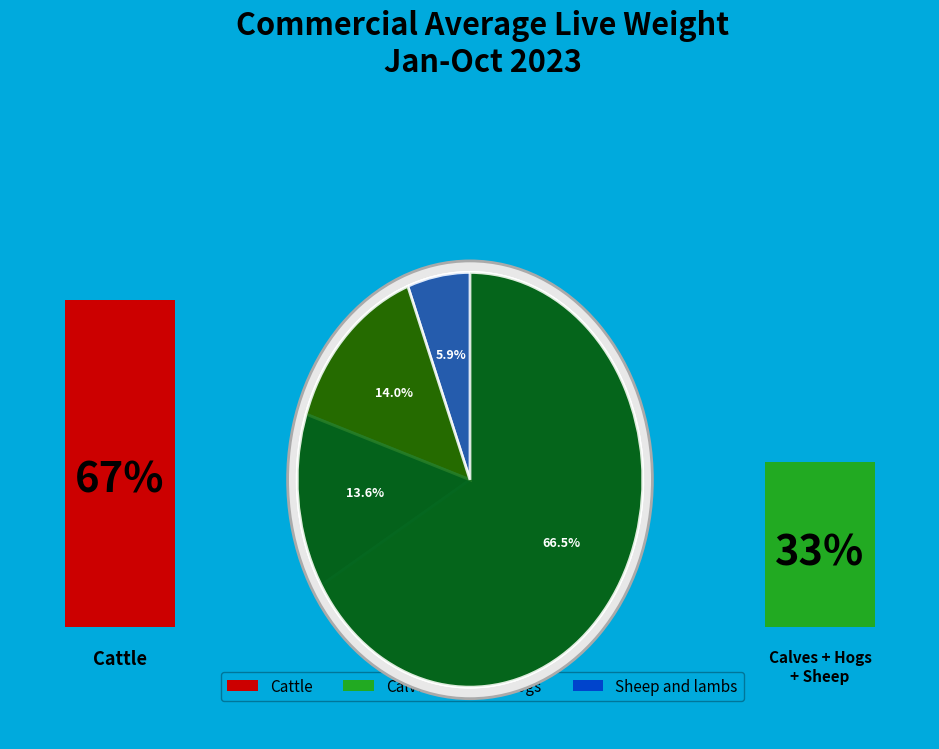

What percentage is the Calves slice, to the nearest percent?

14%